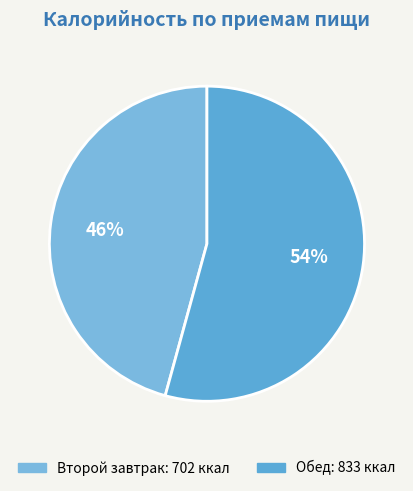

Which category has the biggest portion of the pie?

Обед